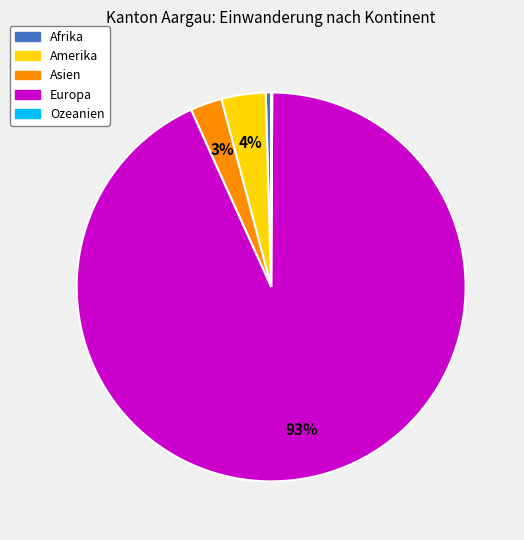

What percentage is the Amerika slice, to the nearest percent?

4%